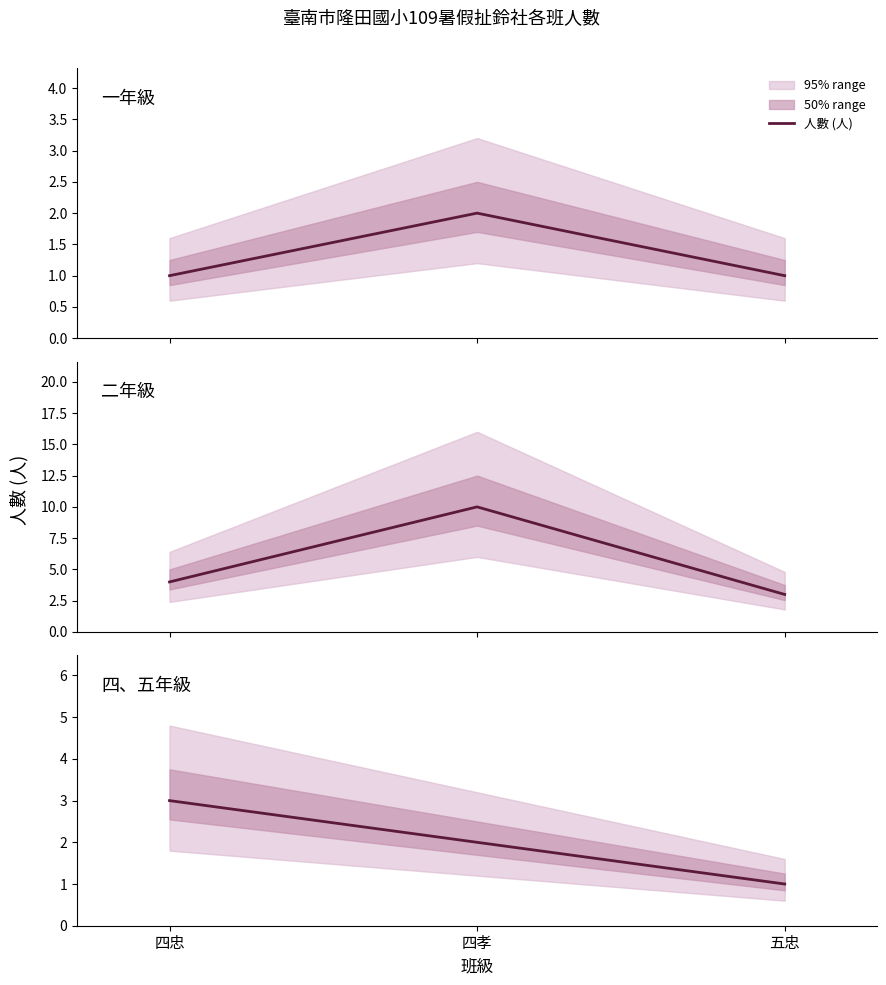

Between 五忠 and 四孝, which is larger?

四孝